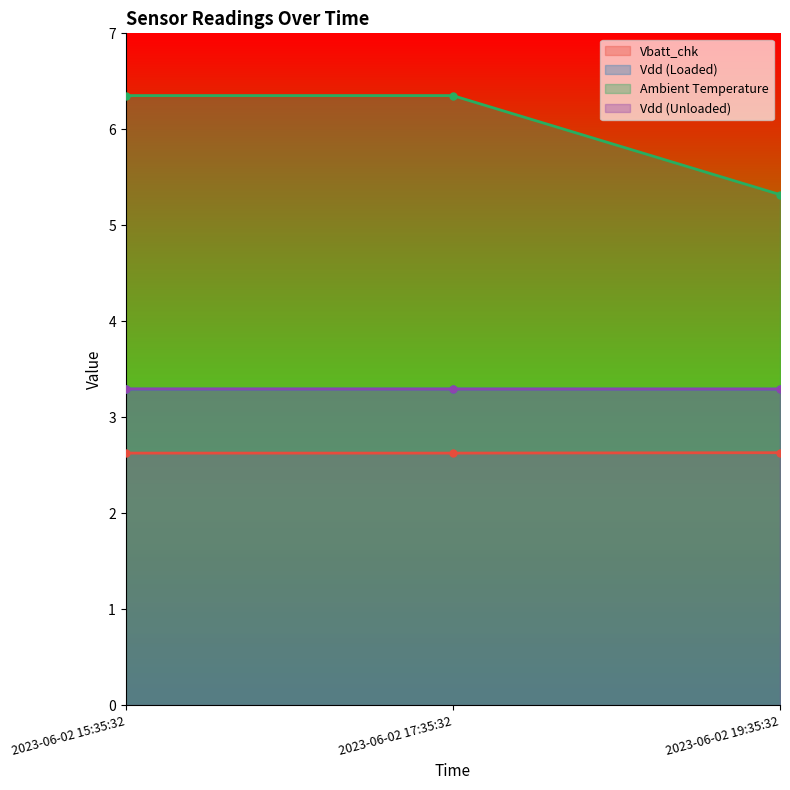

At which category is the sum across all series the highest?

2023-06-02 15:35:32